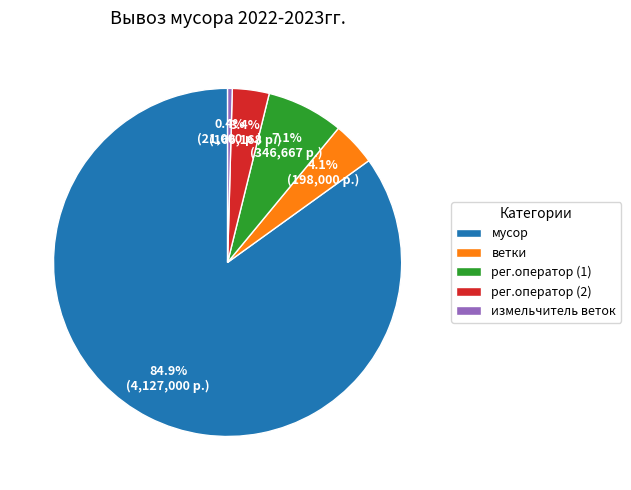

What is the total percentage of измельчитель веток and ветки?

4.5%